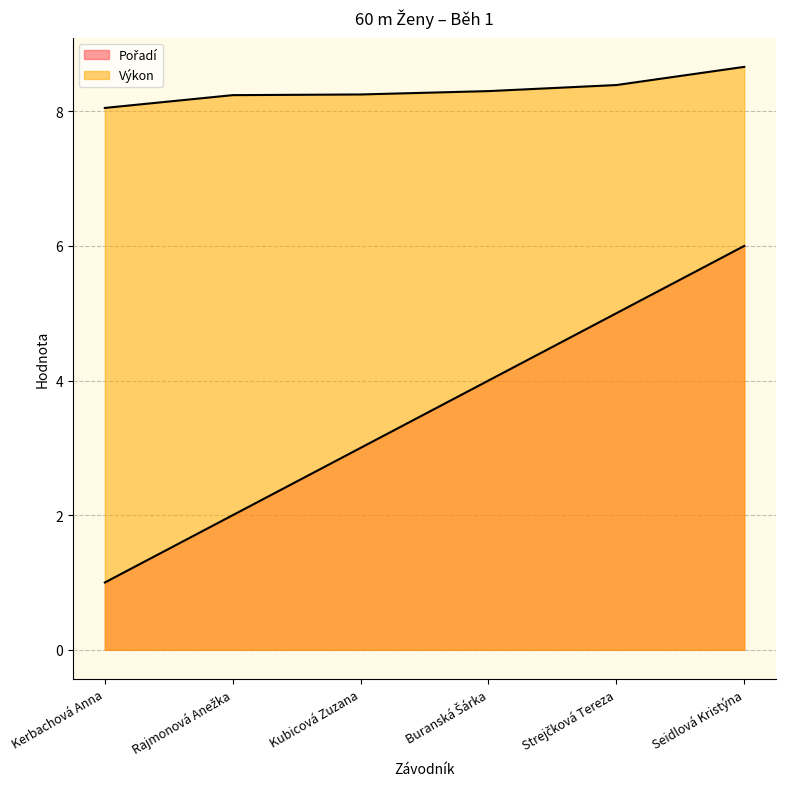

Between Kerbachová Anna and Kubicová Zuzana, which series saw the biggest shift?

Pořadí